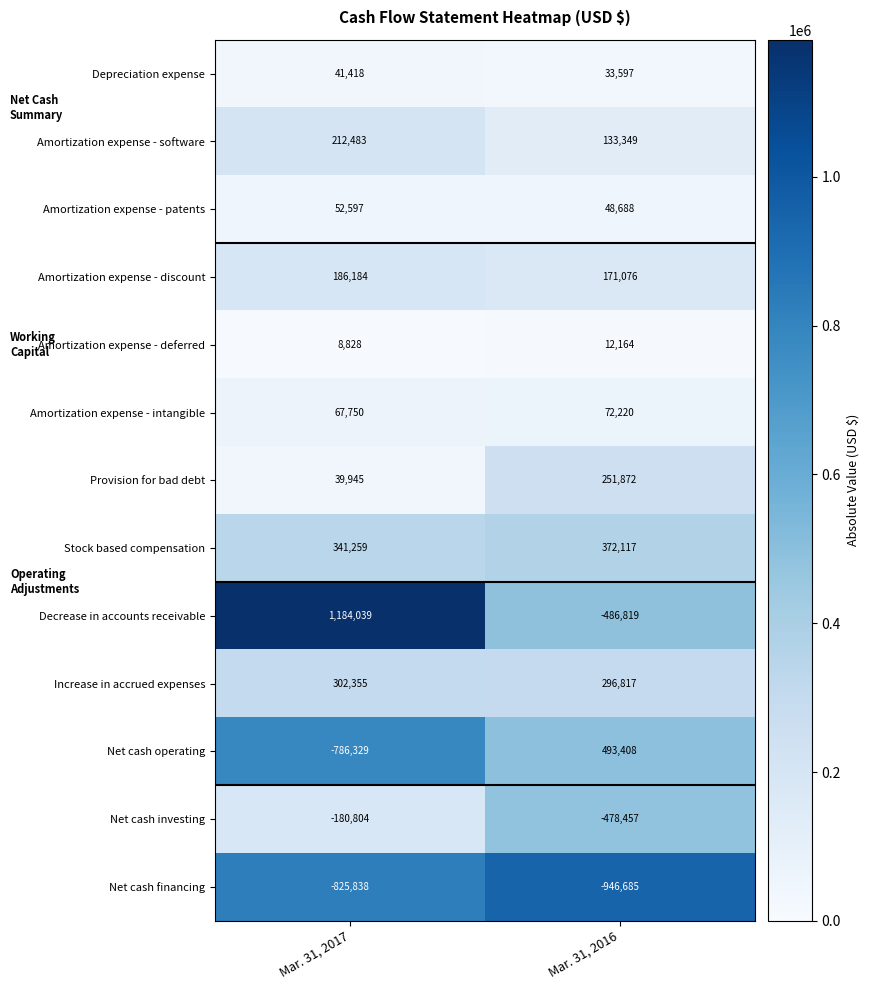

What is the maximum value for Net cash operating?

493408